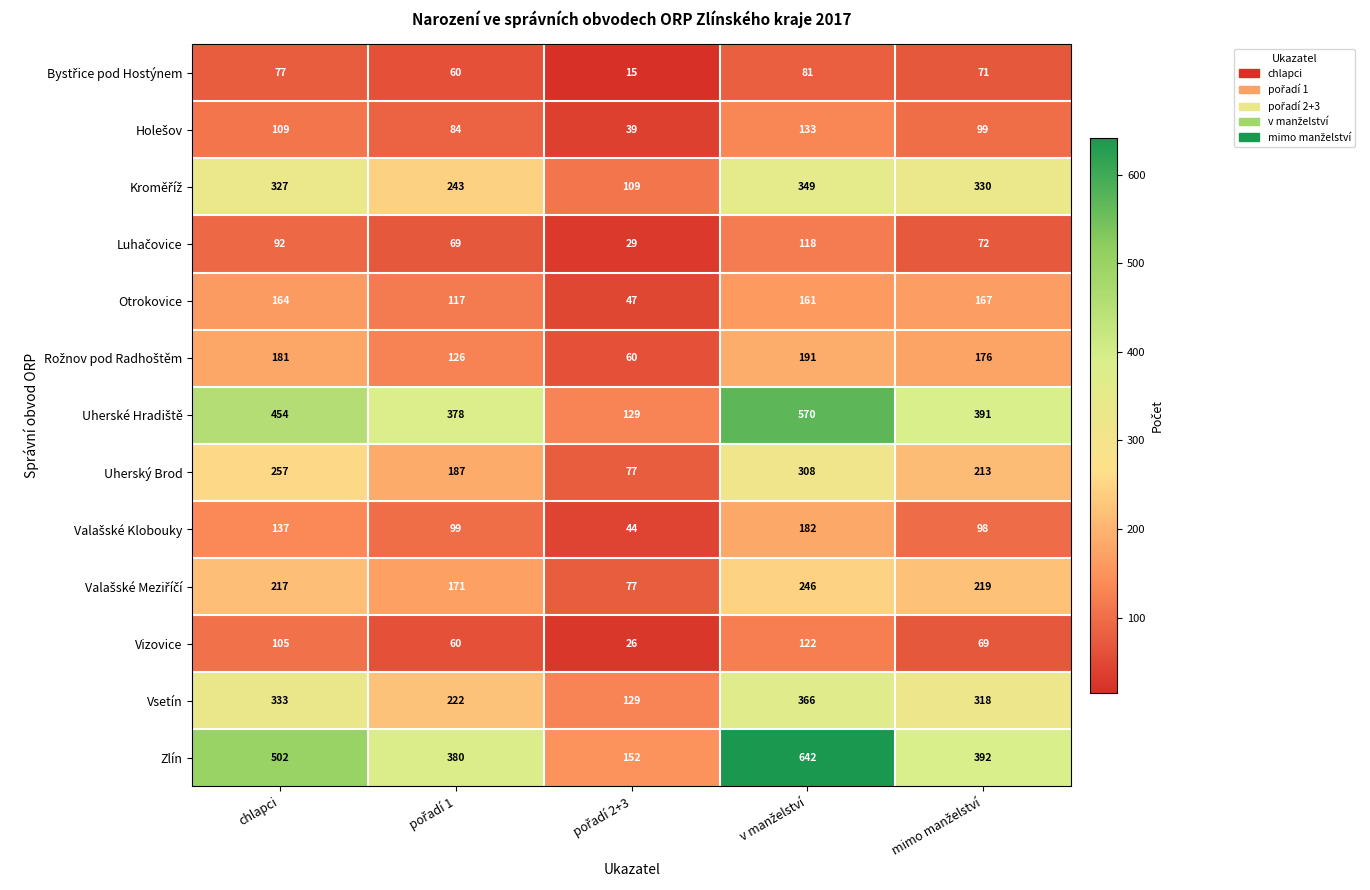

What is the minimum value shown in the chart?

15